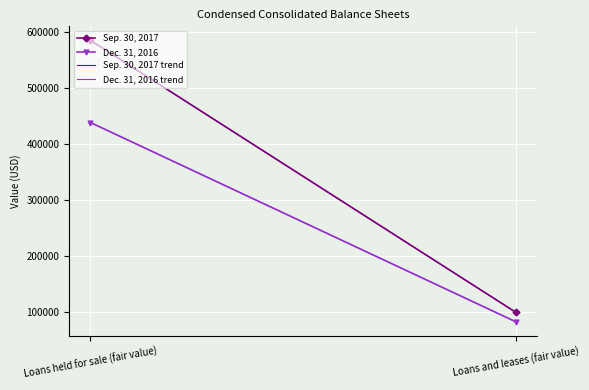

What is the value of the Dec. 31, 2016 point at the 1st from the left?

438224.0